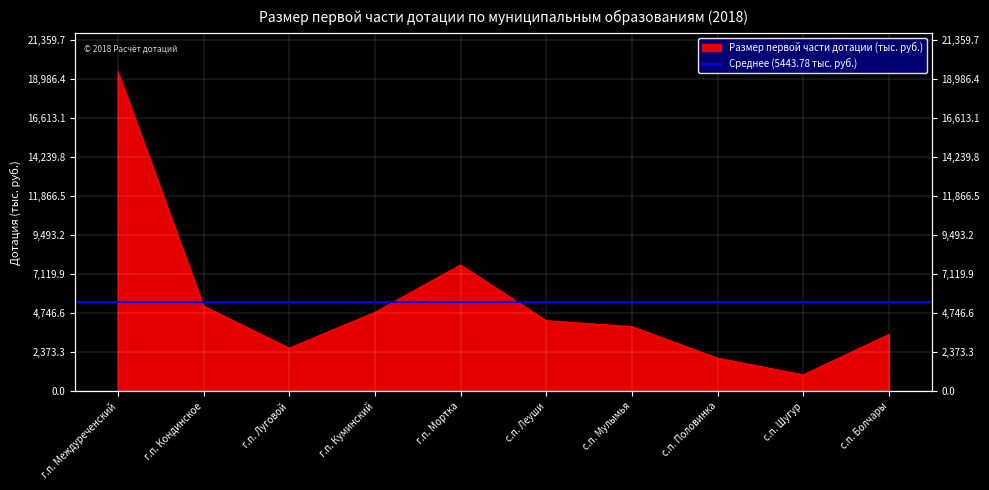

What is the minimum value shown in the chart?

1004.9